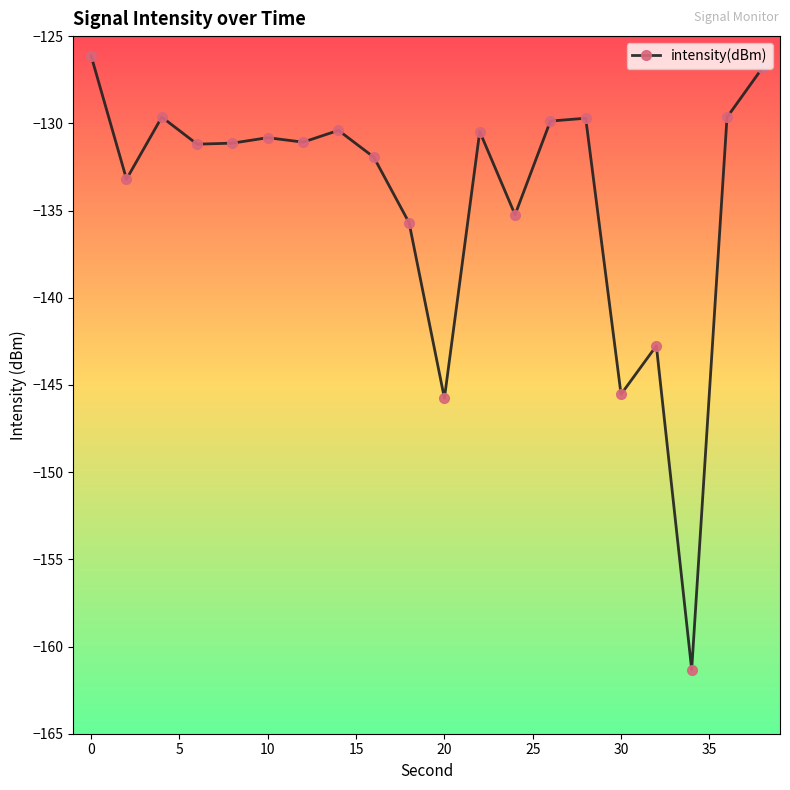

What is the greatest value displayed?

-126.1